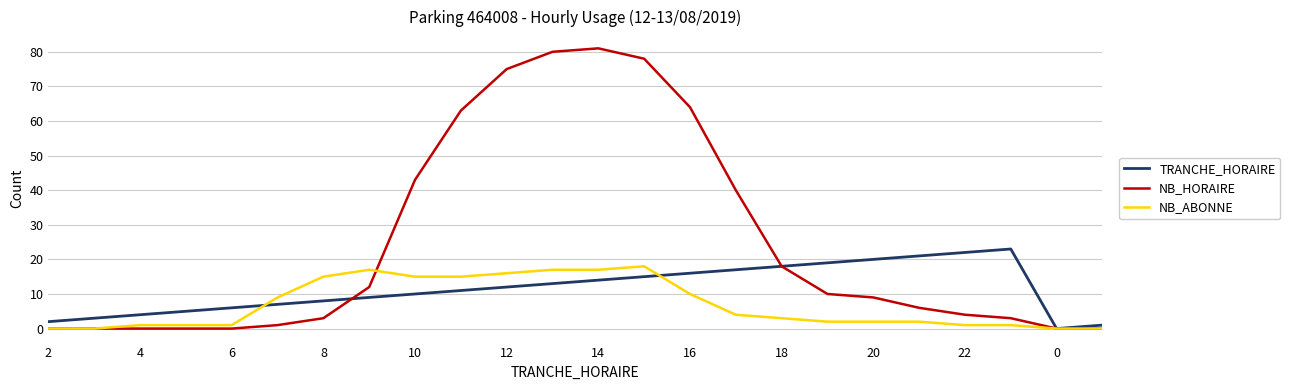

Rank the series by their maximum value, from highest to lowest.

NB_HORAIRE, TRANCHE_HORAIRE, NB_ABONNE